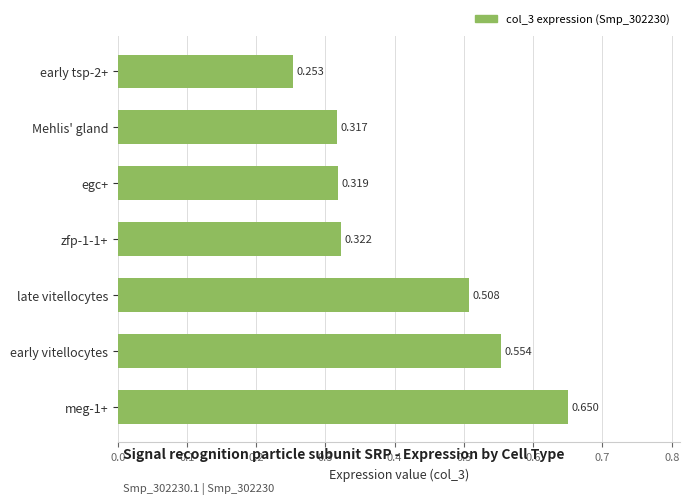

What is the maximum value shown in the chart?

0.6